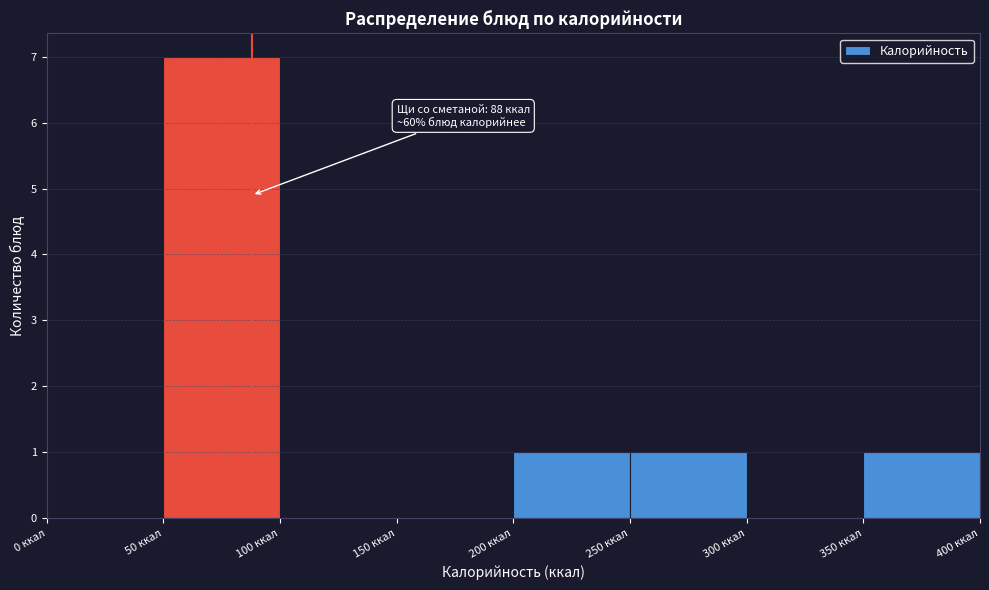

Which range on the x-axis has the tallest bar?

50 to 100